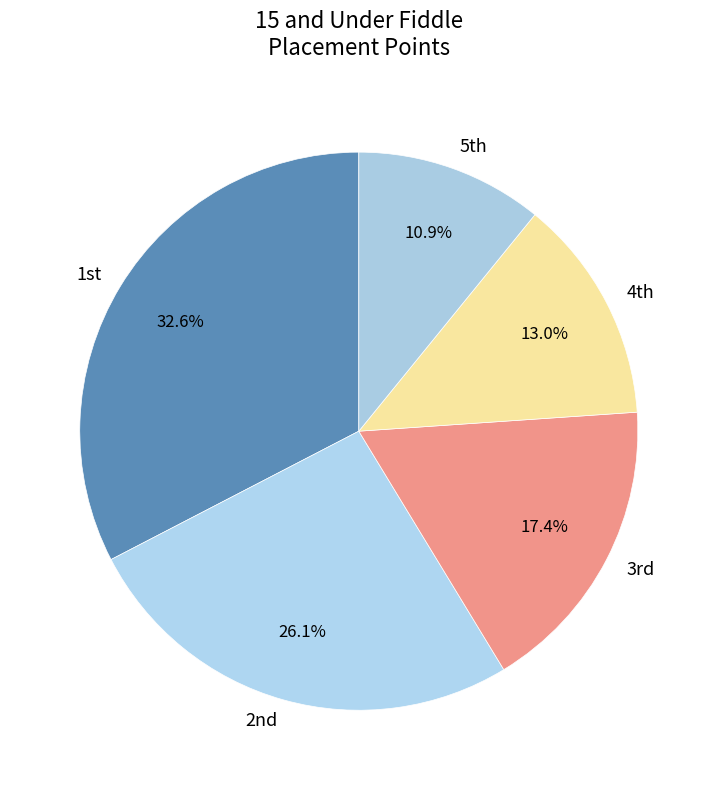

Count the number of slices in the pie.

5